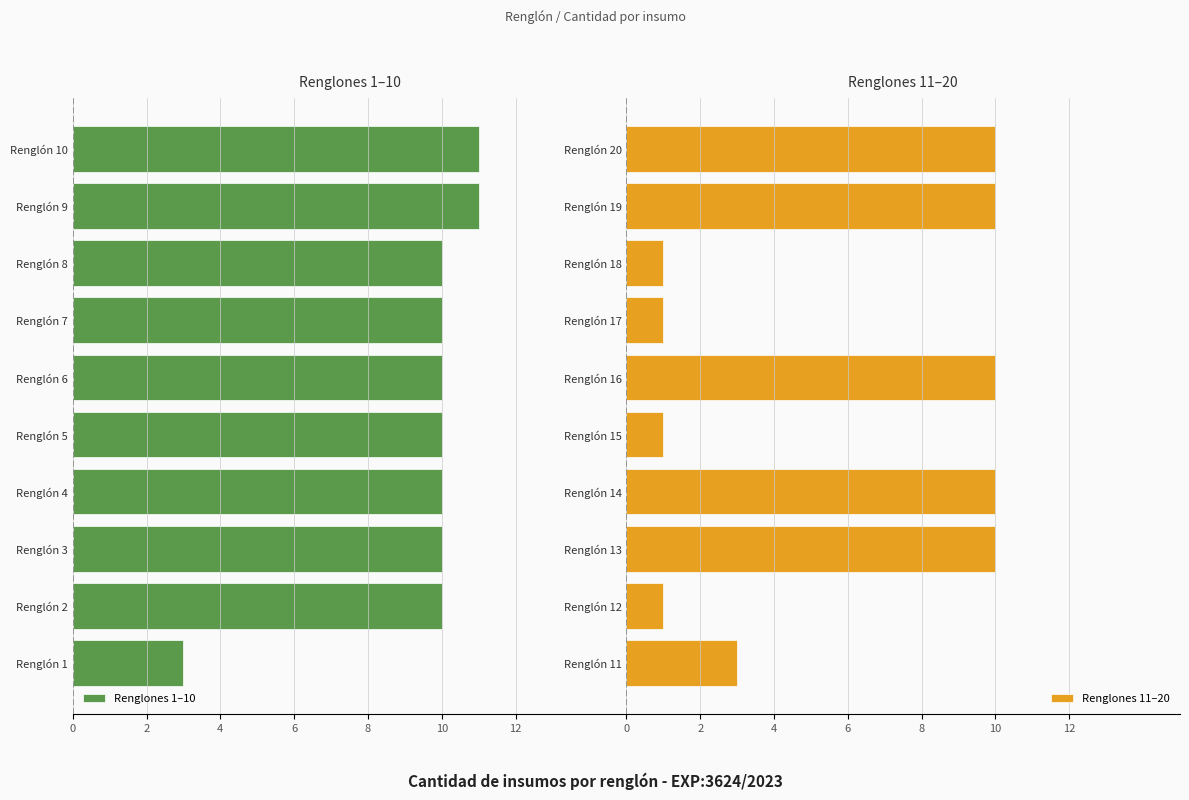

At which label is Renglones 11–20 closest to 5?

Renglón 11